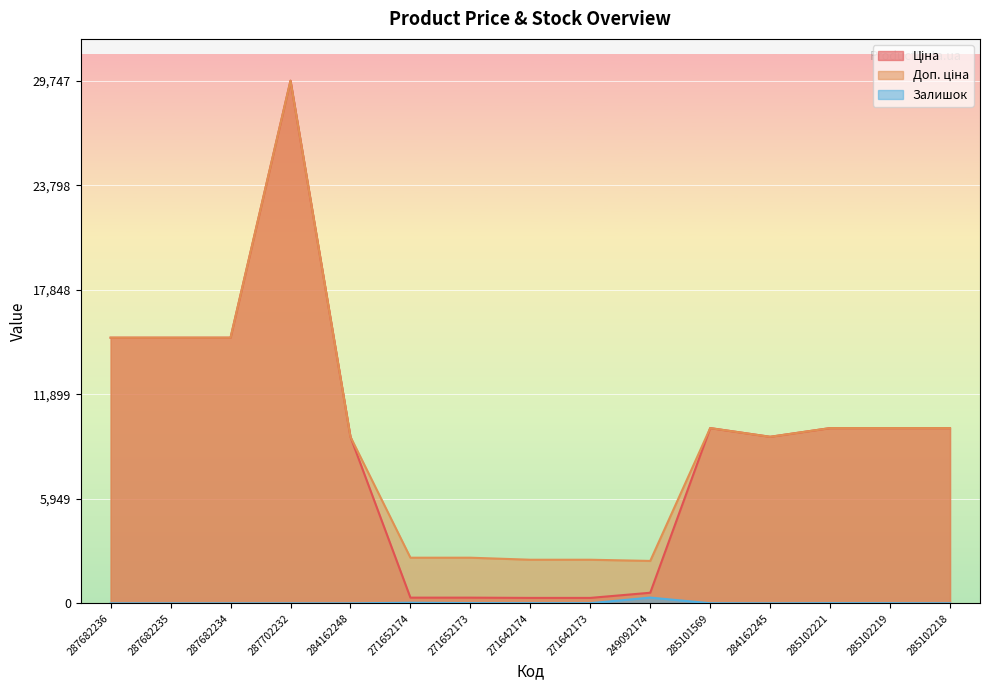

What position from the right is 285102221?

3